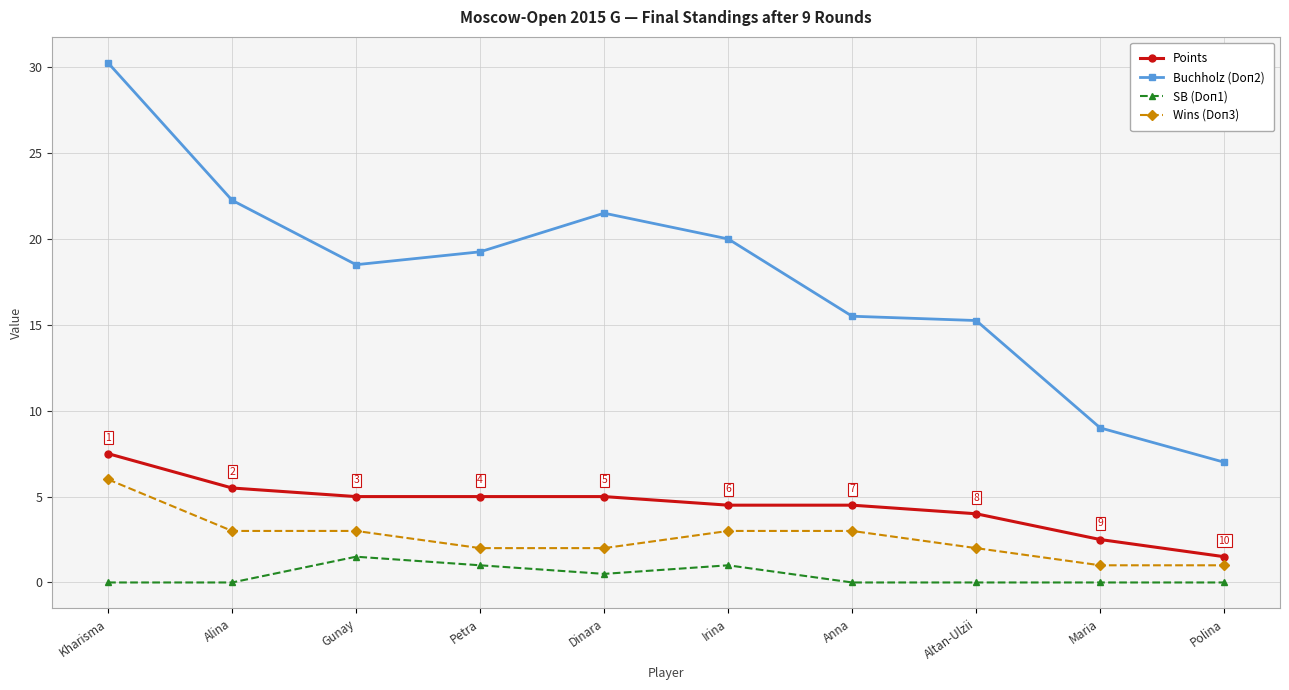

True or false: Buchholz (Doп2) has more than 0 points higher than both neighbors.

True